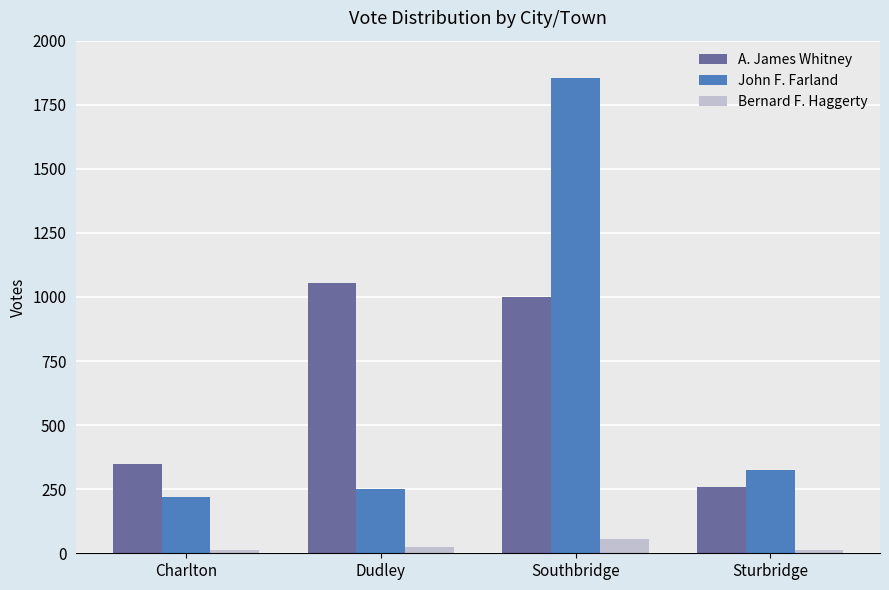

What is the highest value of the A. James Whitney series?

1054